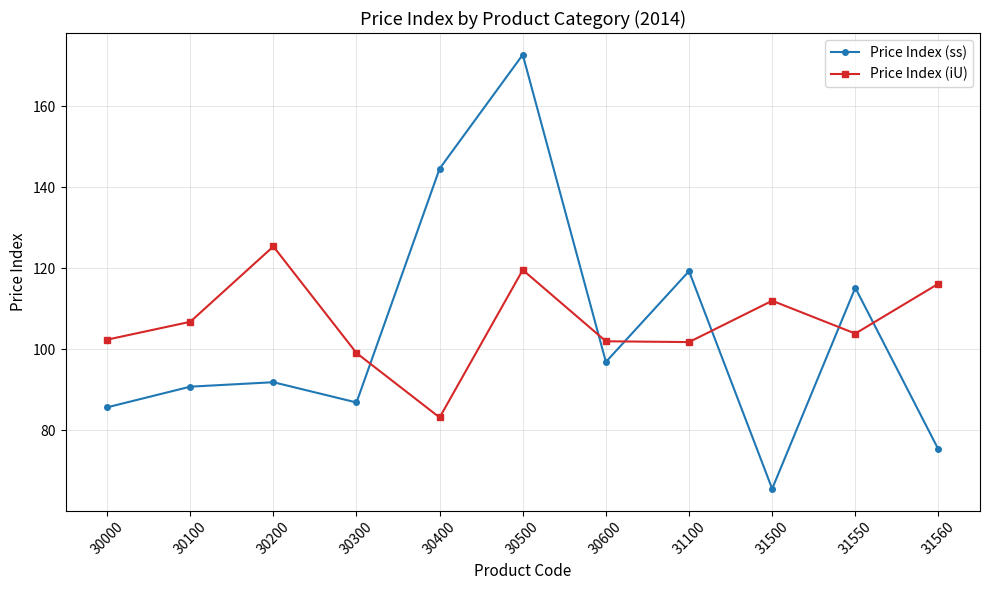

How many categories are shown in the chart?

11